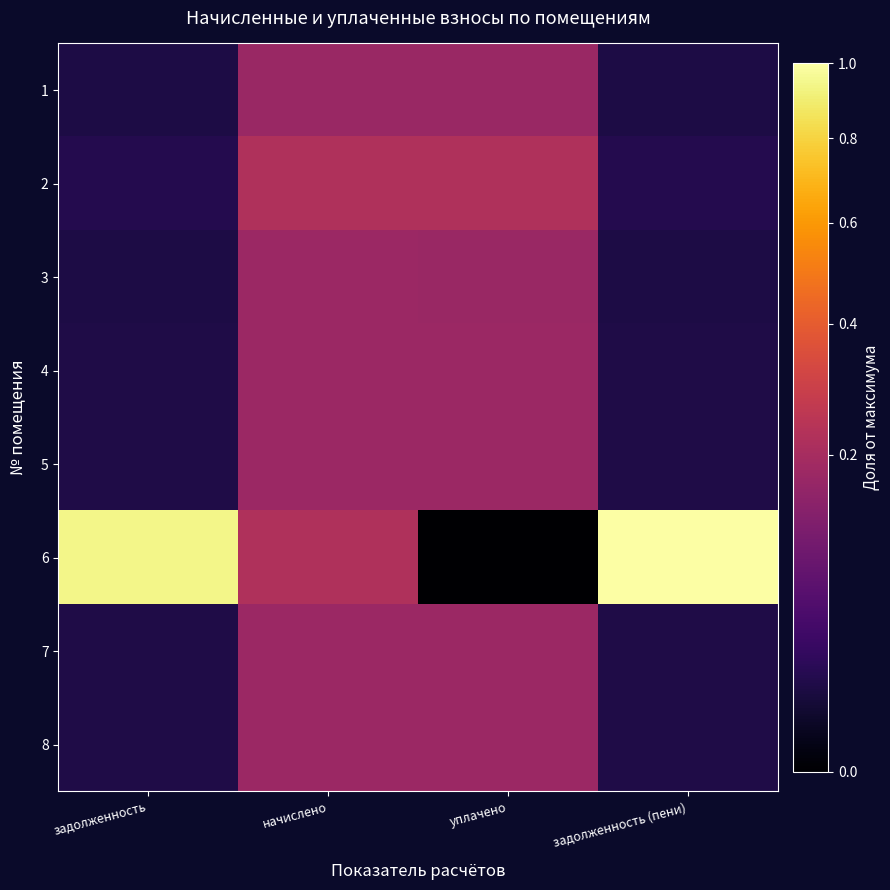

Which series has the largest range (max minus min)?

6